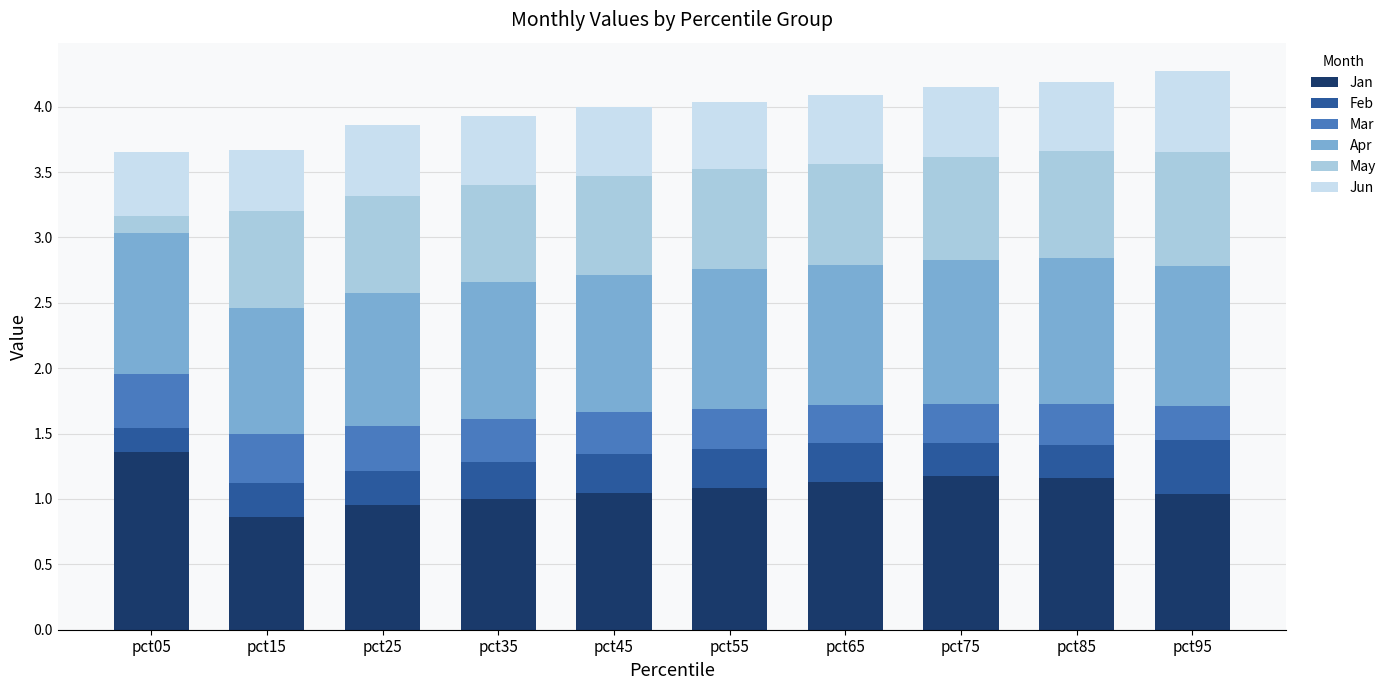

What is the sum of the Jan values at pct35 and pct55?

2.1